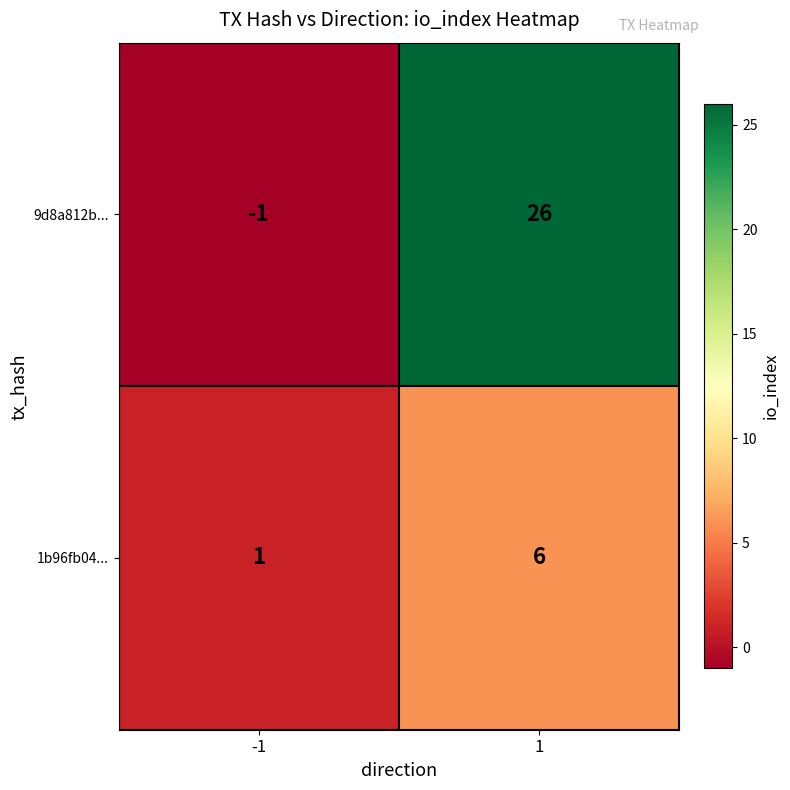

How many data points does each series have?

2